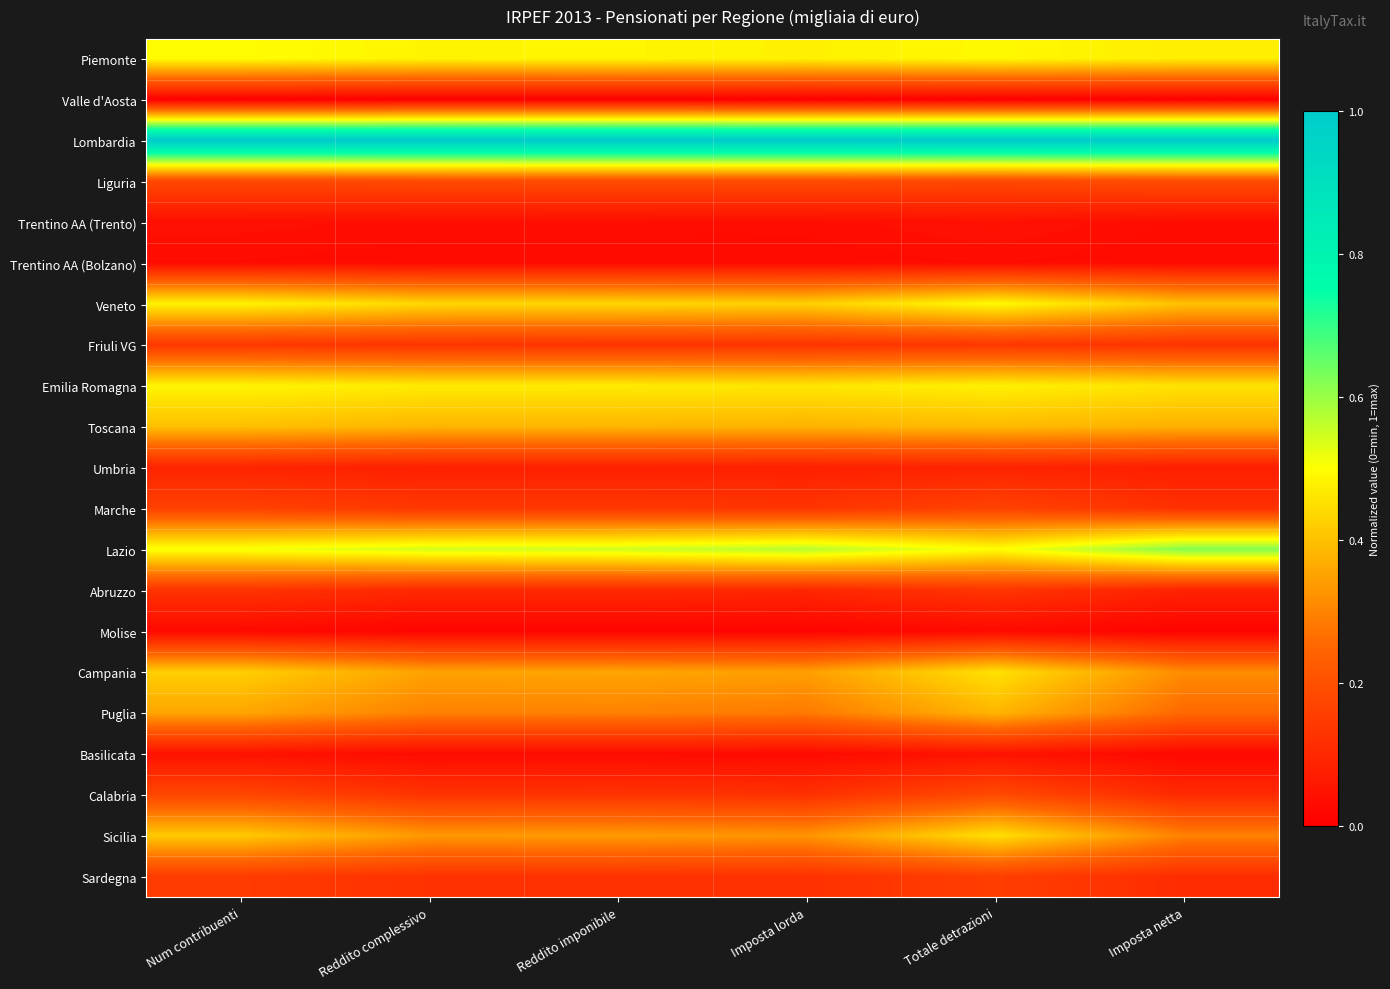

List the series in order of their peak value, lowest first.

Valle d'Aosta, Molise, Trentino AA (Bolzano), Trentino AA (Trento), Basilicata, Umbria, Abruzzo, Friuli VG, Sardegna, Marche, Calabria, Liguria, Puglia, Toscana, Sicilia, Campania, Emilia Romagna, Veneto, Piemonte, Lazio, Lombardia